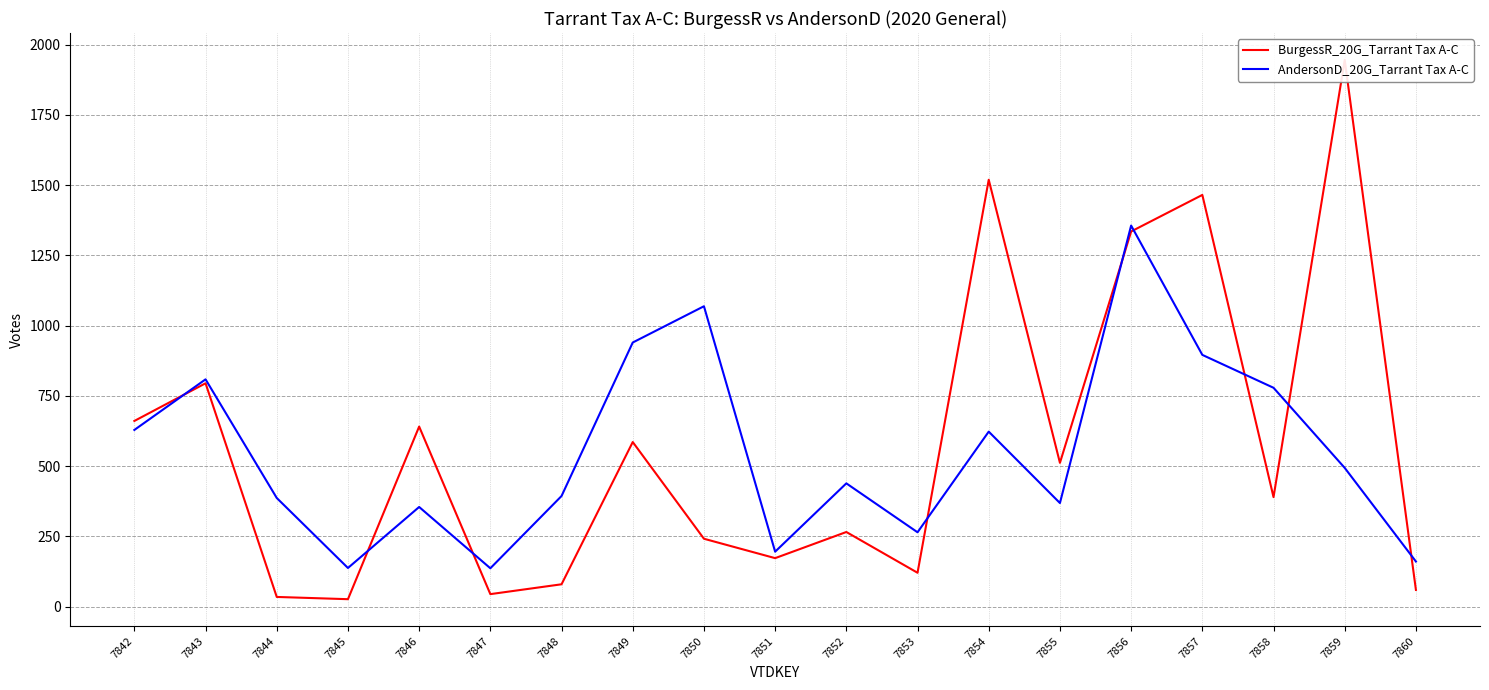

What is the value of the AndersonD_20G_Tarrant Tax A-C point at the 18th from the left?

494